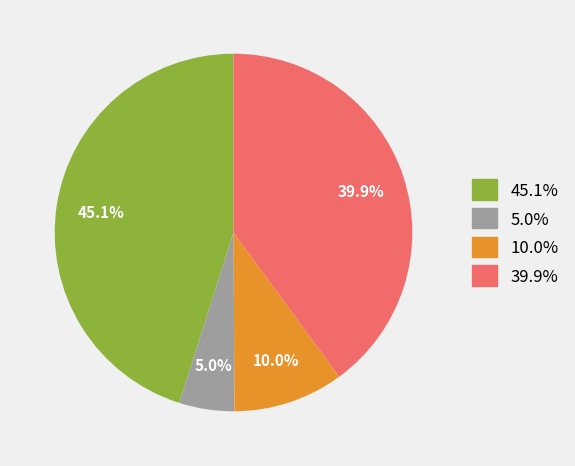

Between 10.0% and 45.1%, which is larger?

45.1%